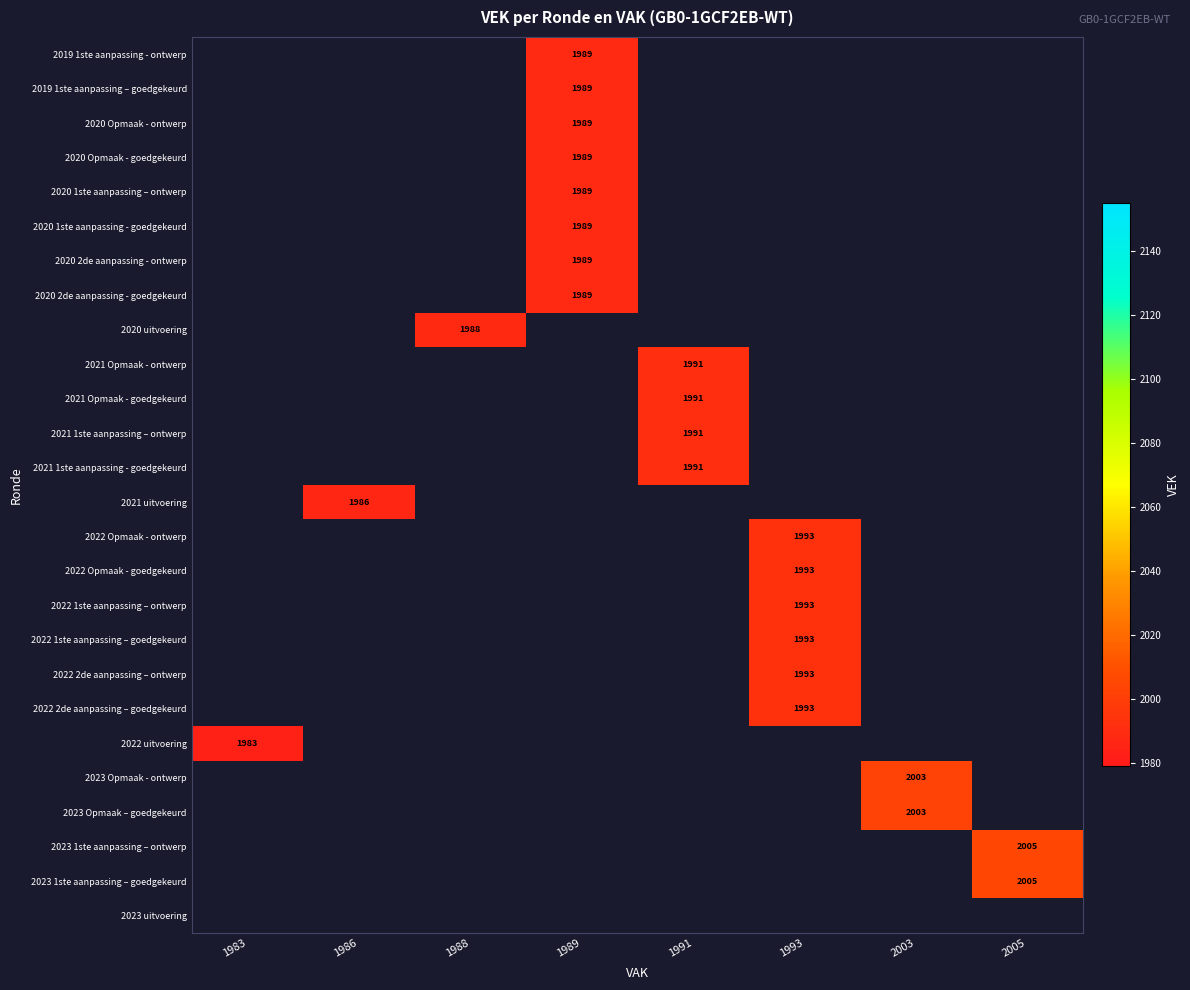

The value of 2019 1ste aanpassing – goedgekeurd at 1989 is 3354. True or false?

False